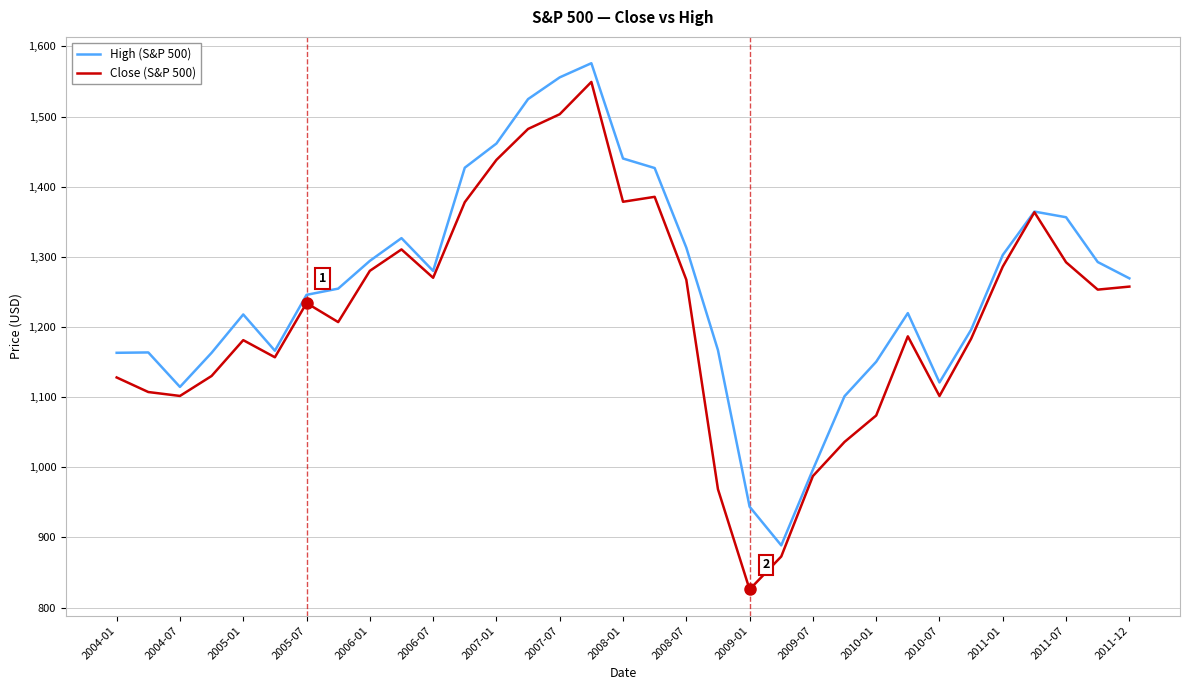

What is the minimum value for Close (S&P 500)?

825.9